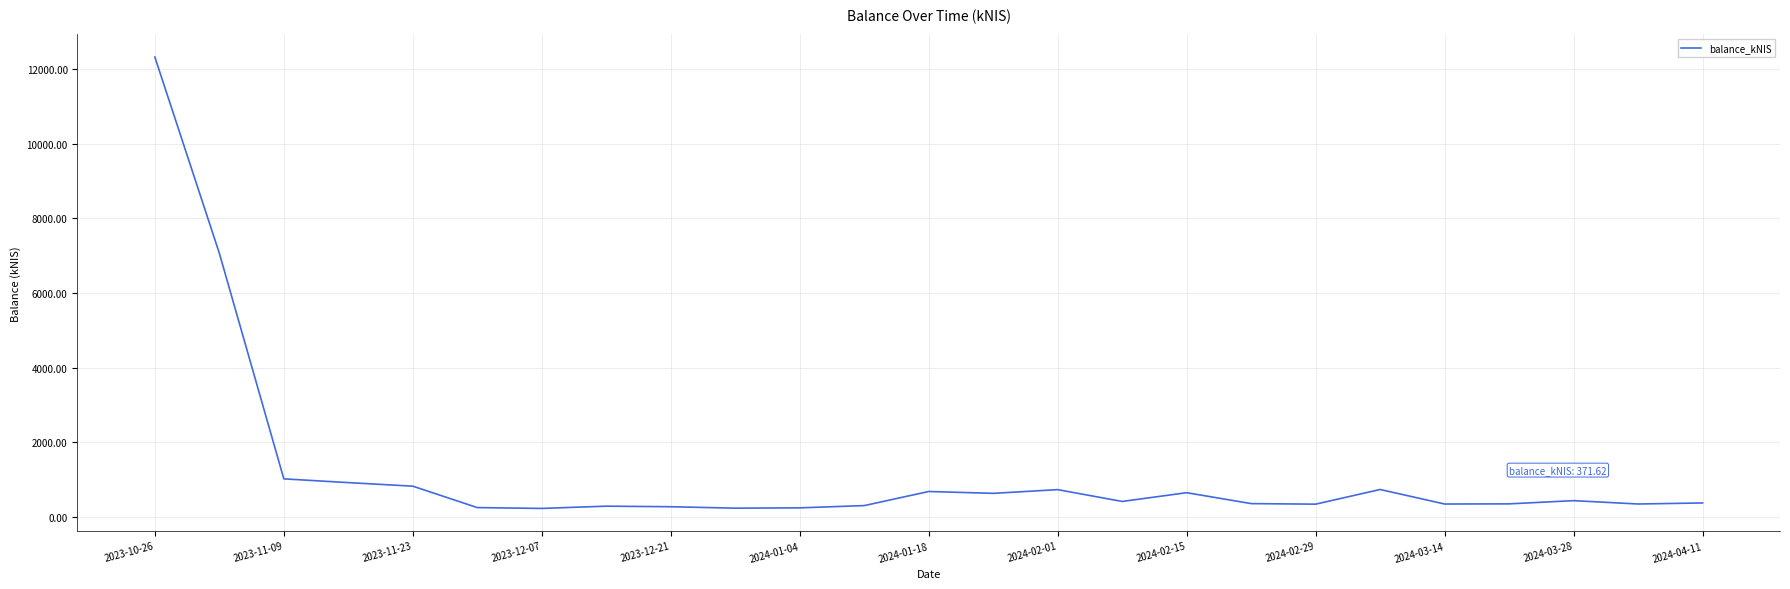

What is the maximum value shown in the chart?

12324.7